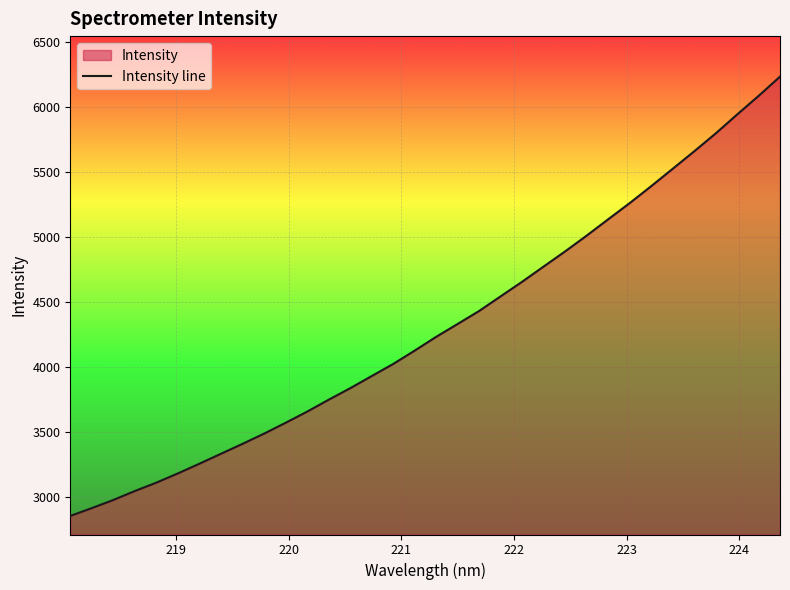

What is the maximum value shown in the chart?

6231.7